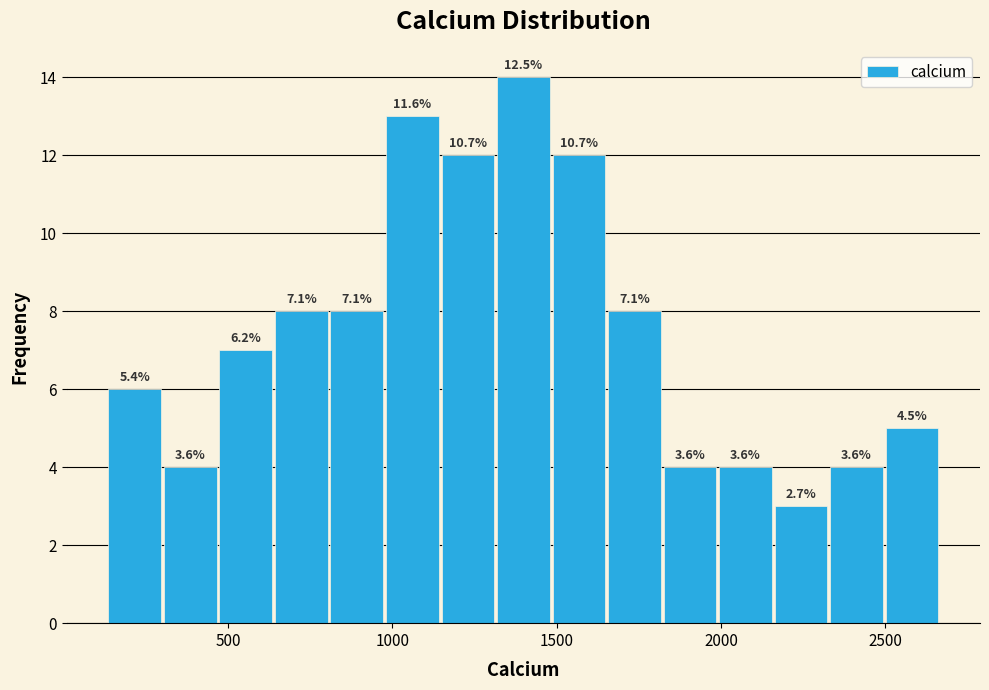

Read against the x-axis, roughly where is the centre of the tallest bar?

1400